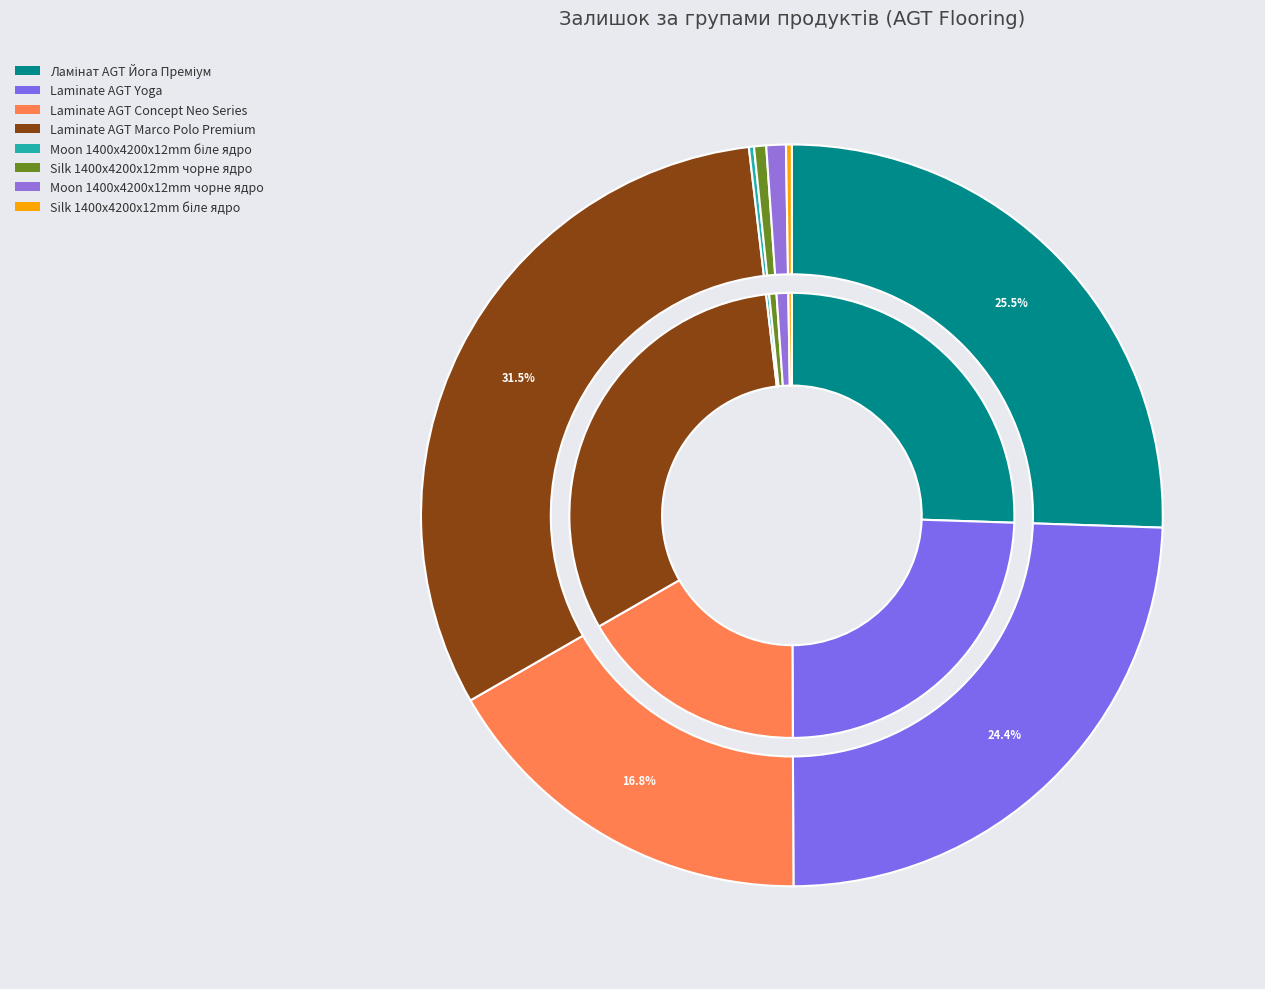

Does any single category account for the majority?

Yes